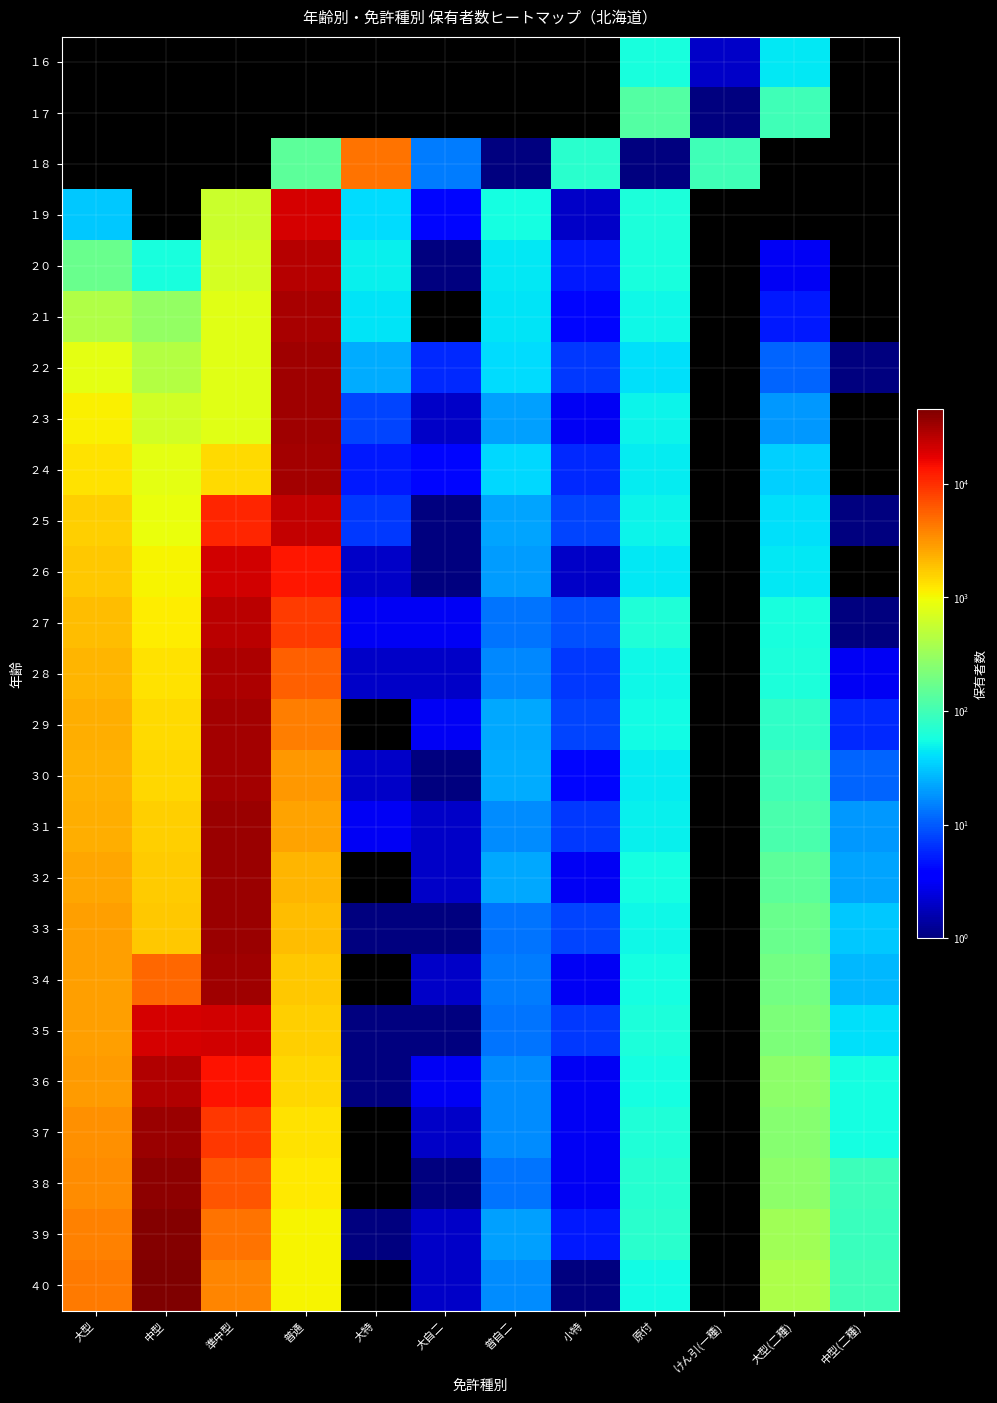

Rank the series by their maximum value, from lowest to highest.

１６, １７, １８, １９, ３５, ２６, ２５, ２７, ２０, ３６, ２８, ２１, ３０, ２９, ２４, ３４, ２２, ２３, ３１, ３２, ３７, ３３, ３８, ３９, ４０